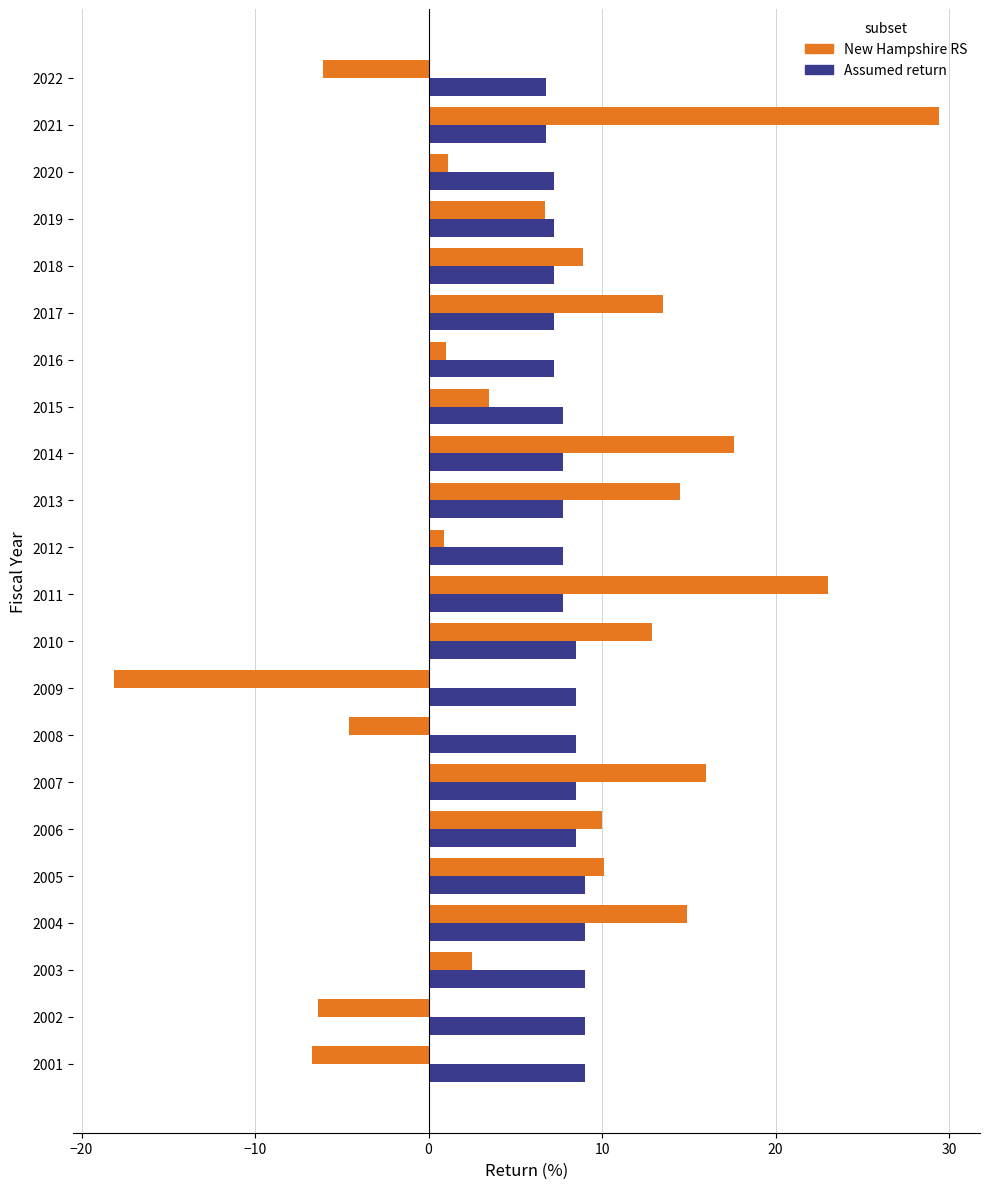

What is the total value across all series at 2022?

0.7